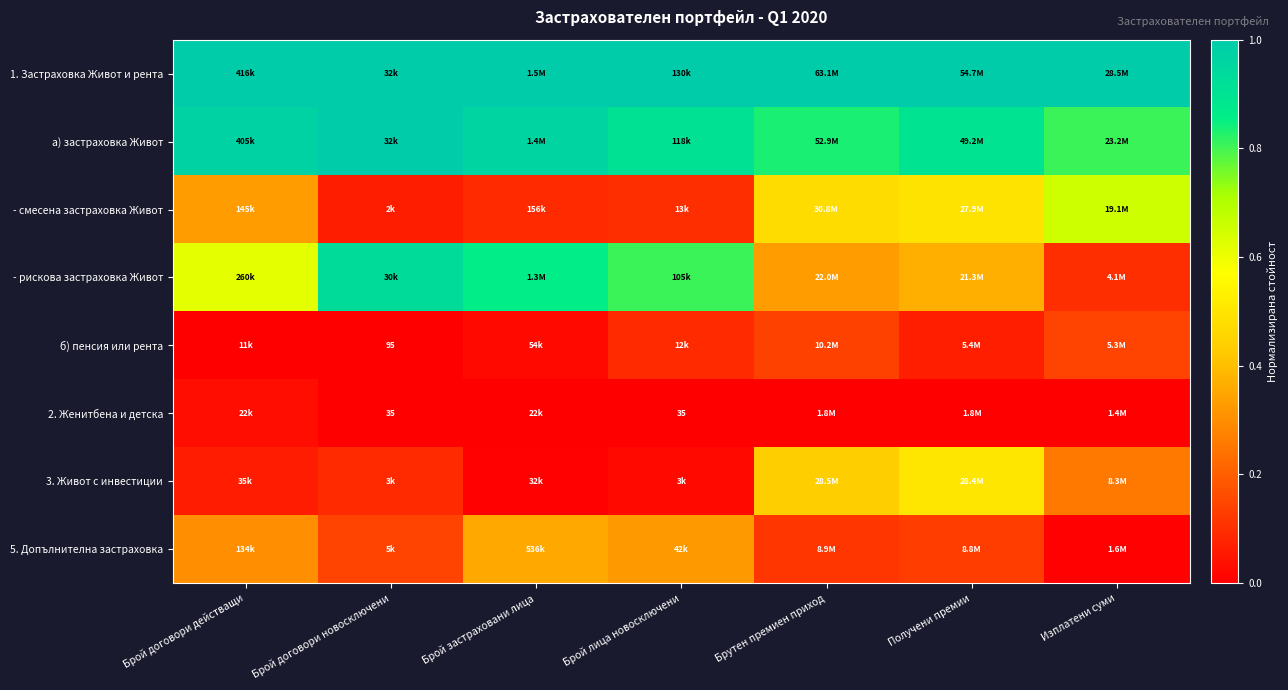

What is the maximum value shown in the chart?

1.0